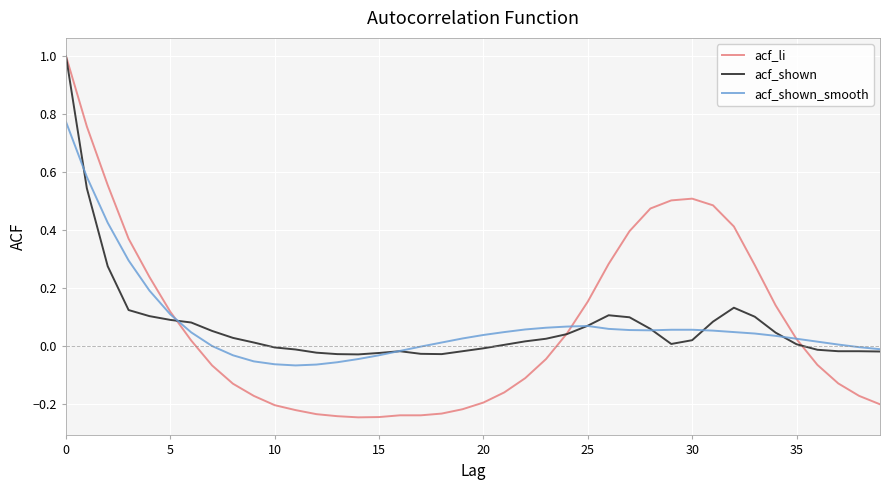

What is the maximum value for acf_shown?

1.0